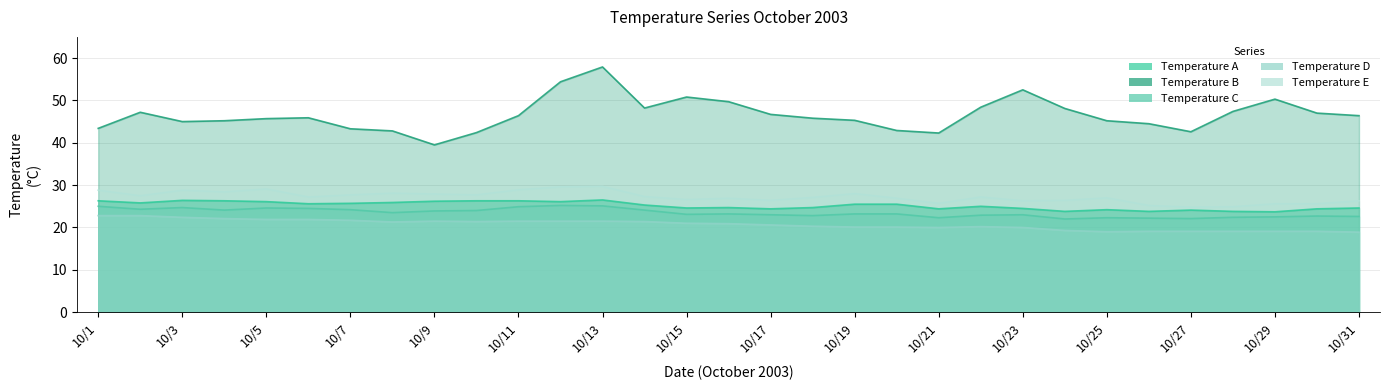

At which label is Temperature A closest to 25?

10/22